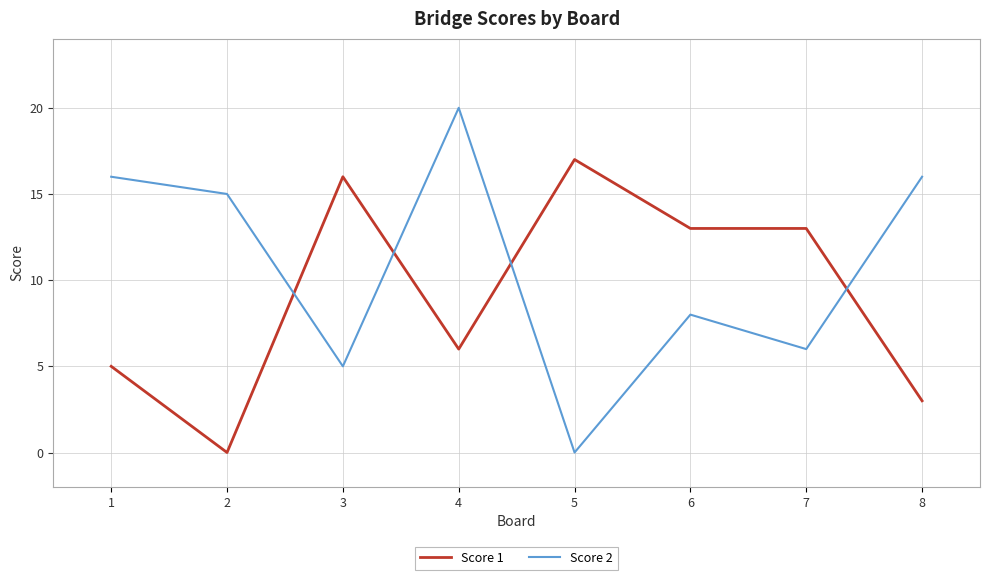

True or false: Score 1 has a value of 18 at 6.

False